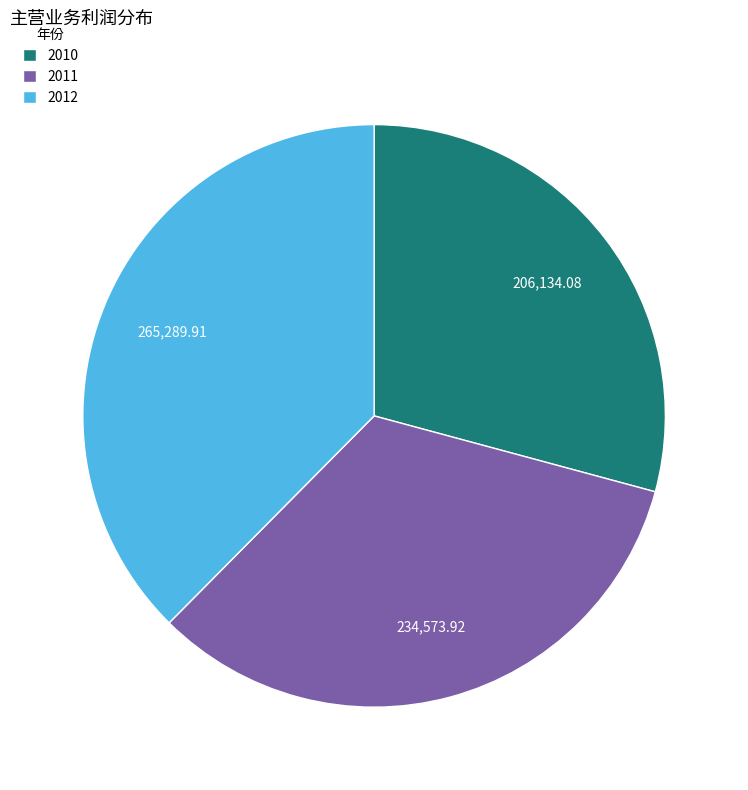

How many segments does this pie chart have?

3